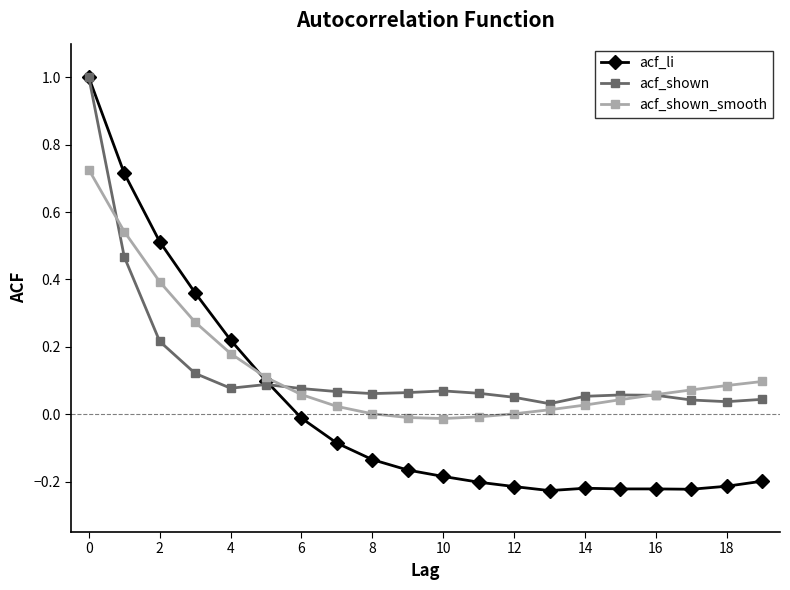

What is the maximum value shown in the chart?

1.0